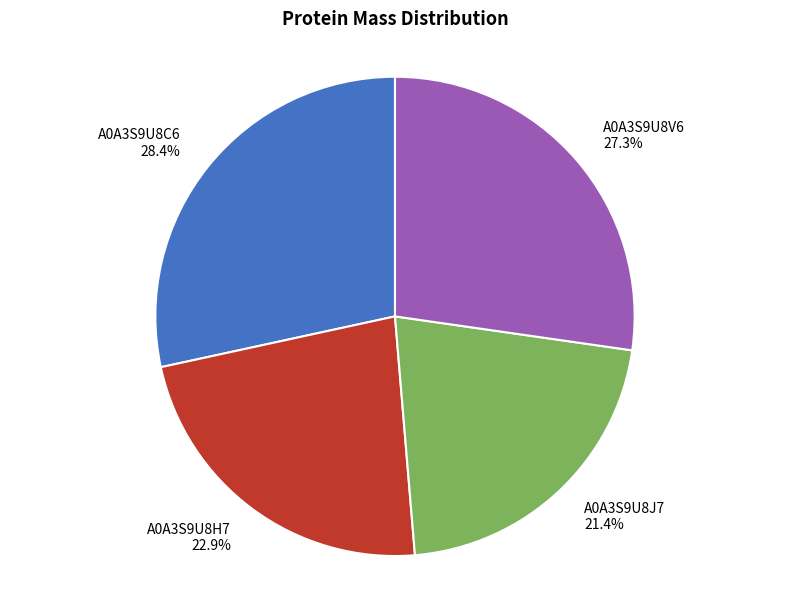

To the nearest percent, what is the average slice percentage?

25%